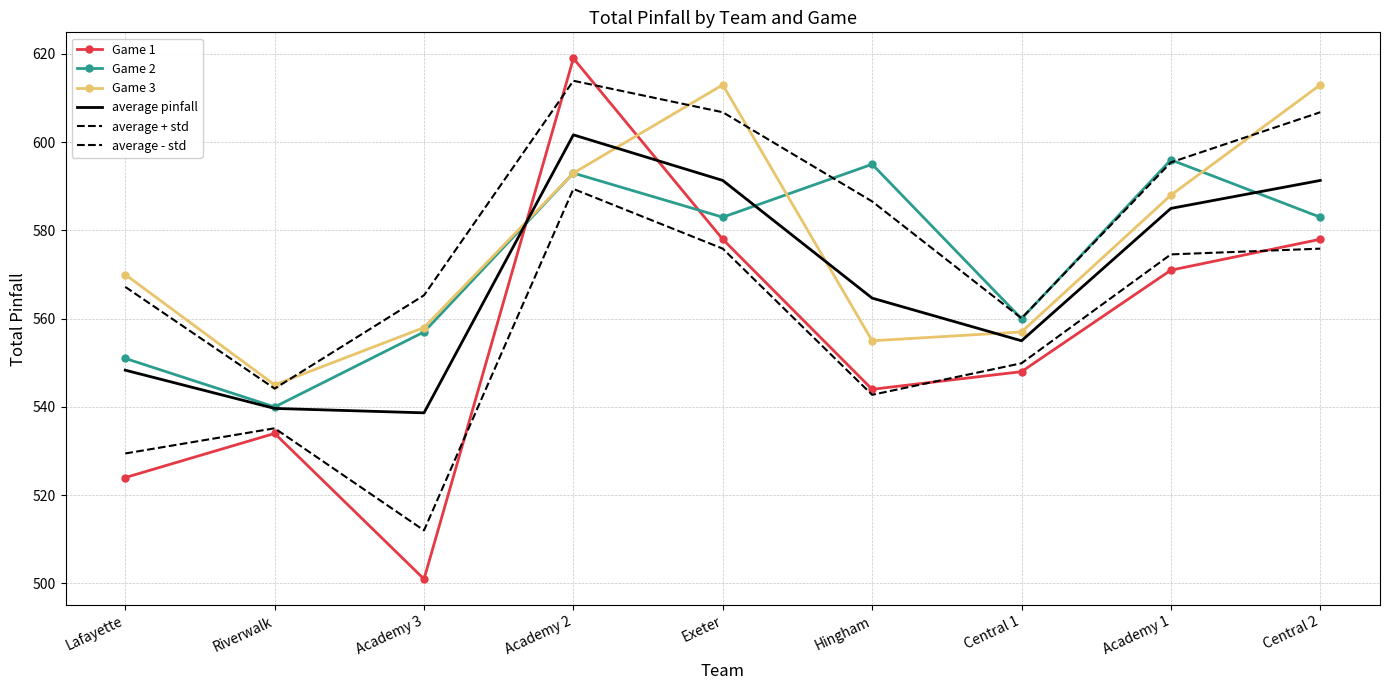

Count the number of categories in the chart.

9